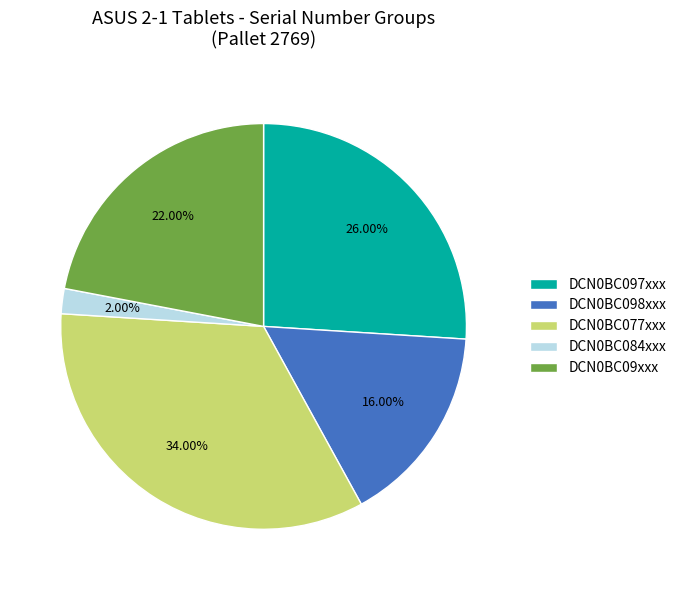

Rank the categories by value from highest to lowest.

DCN0BC077xxx, DCN0BC097xxx, DCN0BC09xxx, DCN0BC098xxx, DCN0BC084xxx